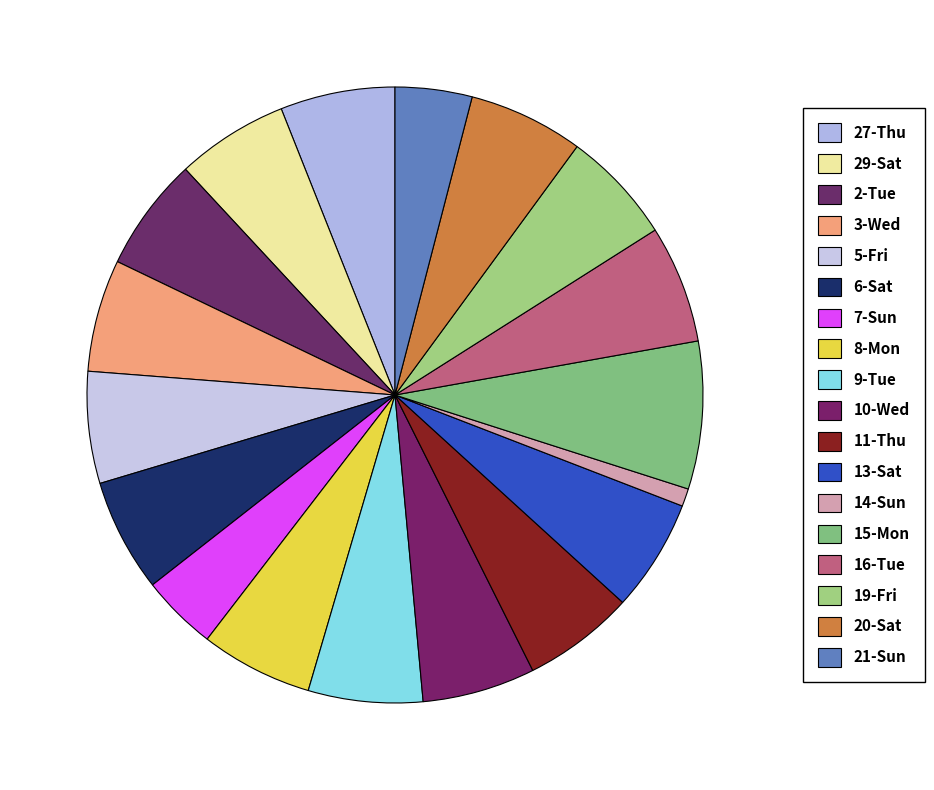

Is there any slice that represents more than half of the pie?

No